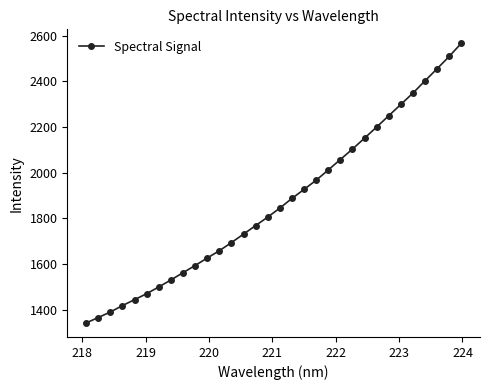

Does the chart have visible grid lines?

No